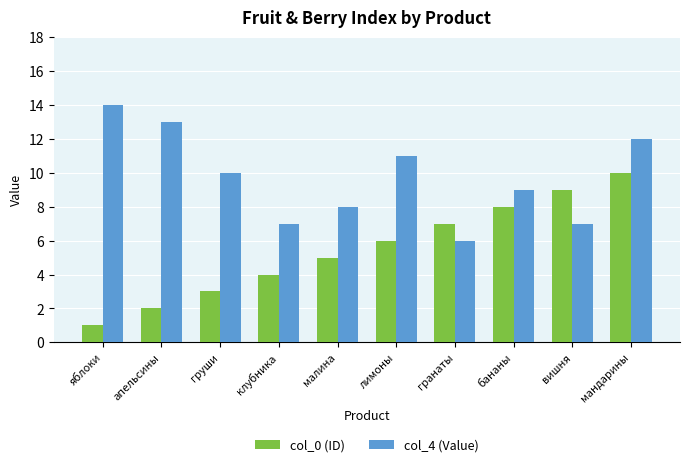

Is the value of col_0 (ID) at апельсины greater than the value of col_4 (Value) at клубника?

No